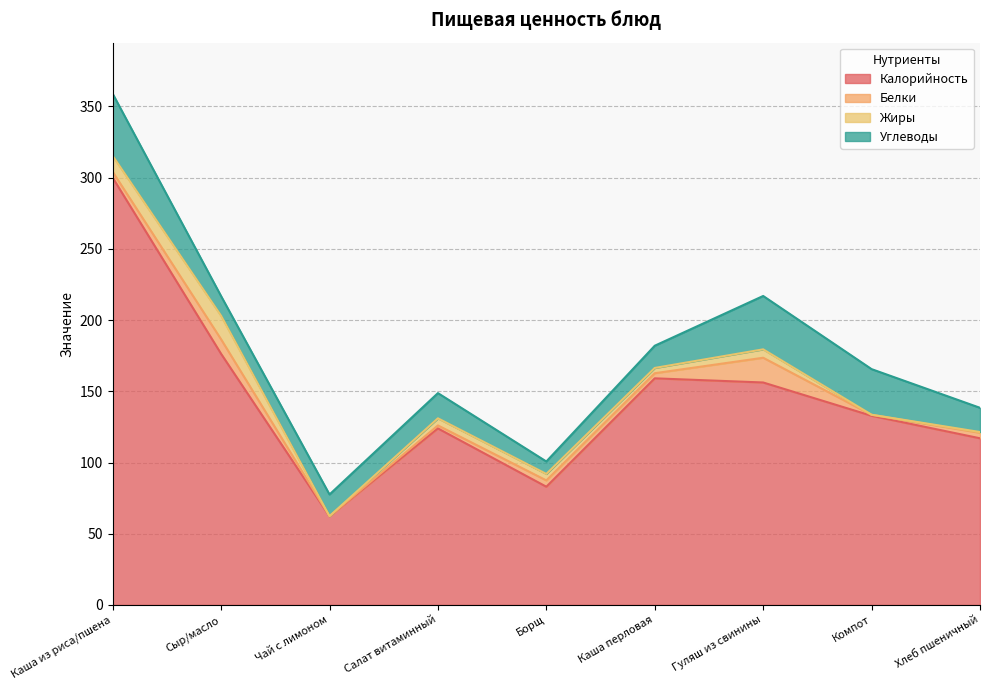

What are all the series names shown in the legend?

Калорийность, Белки, Жиры, Углеводы